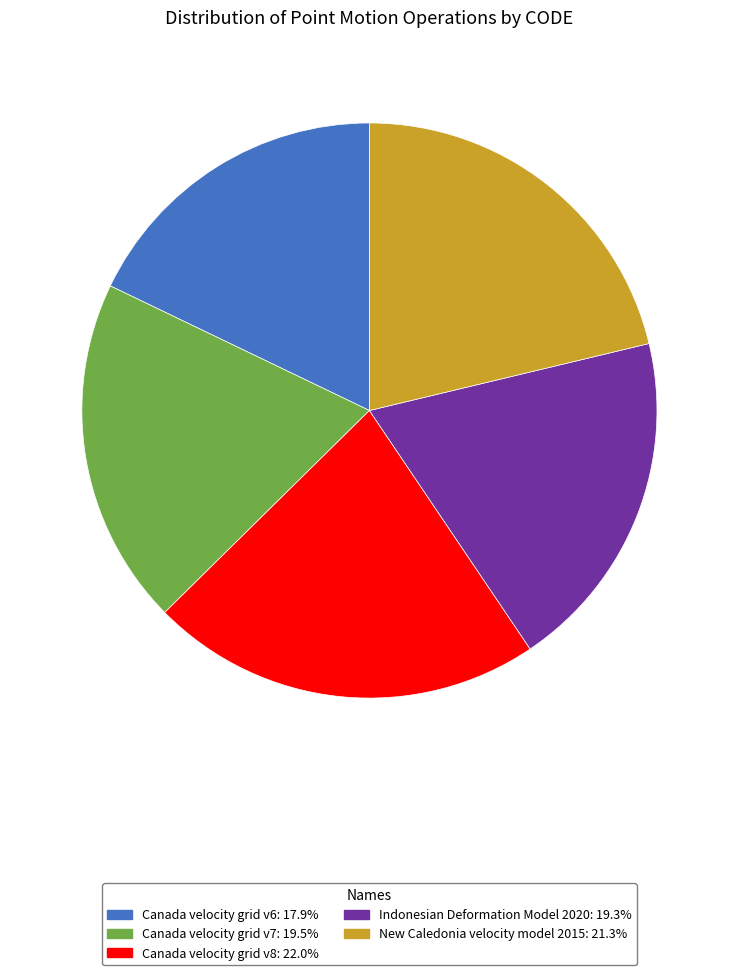

Do Indonesian Deformation Model 2020 and New Caledonia velocity model 2015 together represent more than half of the pie?

No